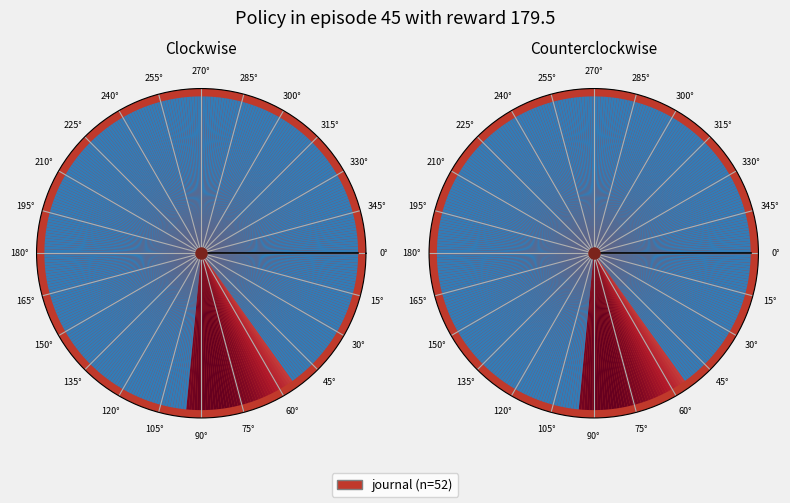

Count the number of slices in the pie.

2